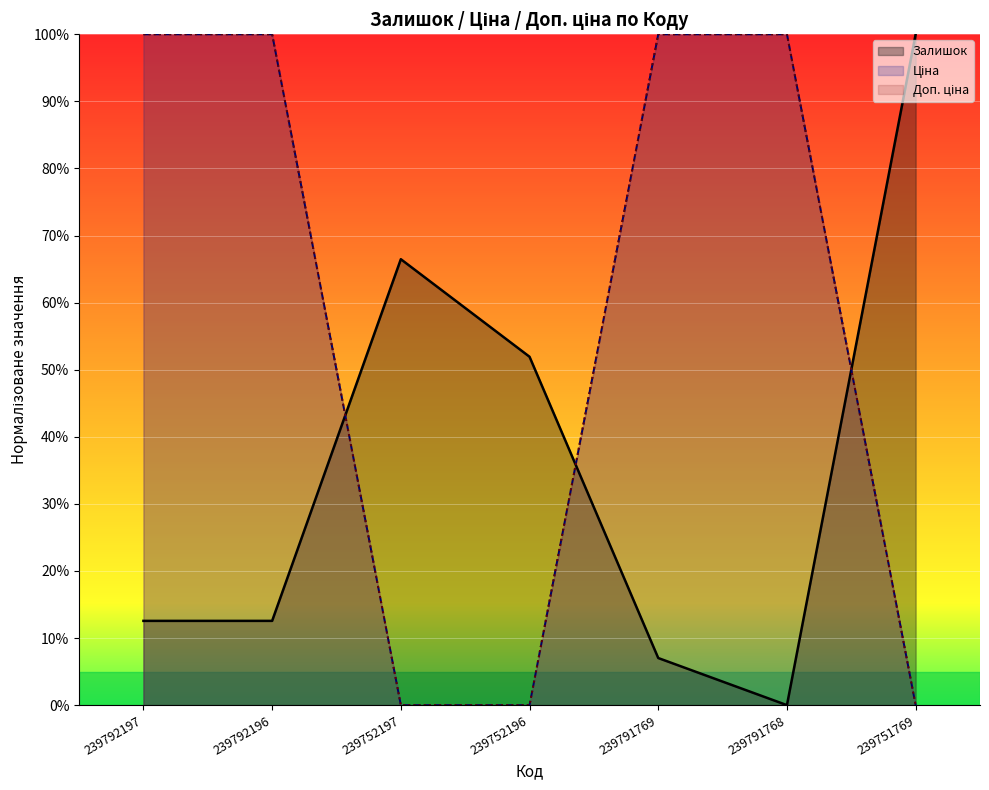

Count the Доп. ціна values in the range 0 to 100.

7